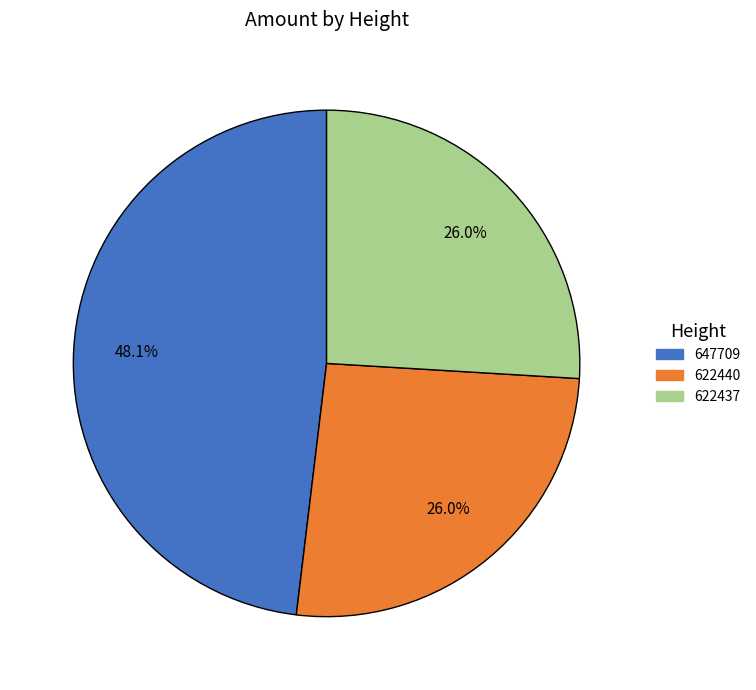

What percentage is the 647709 slice, to the nearest percent?

48%